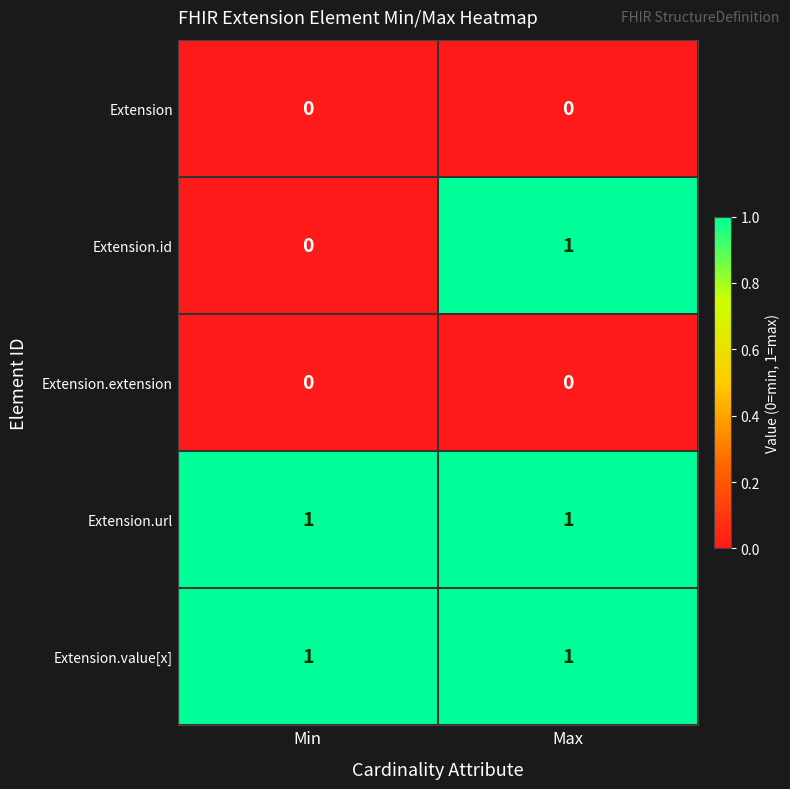

What is the total value across all series at Max?

3